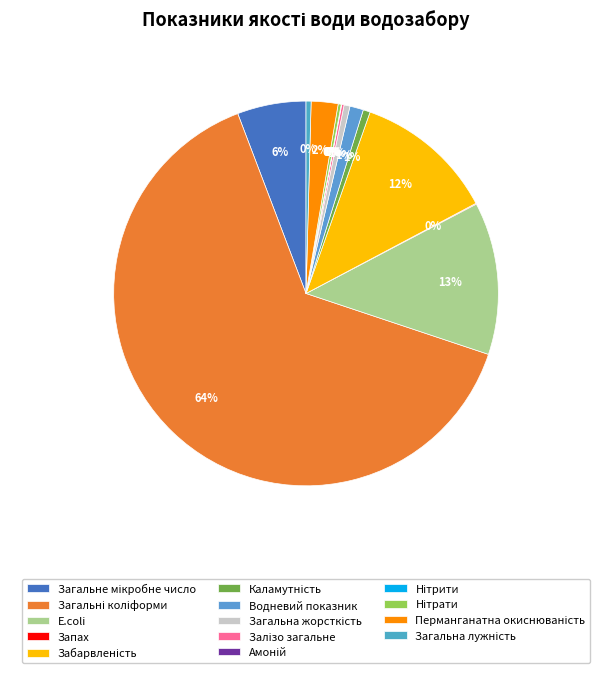

What percentage is the E.coli slice, to the nearest percent?

13%